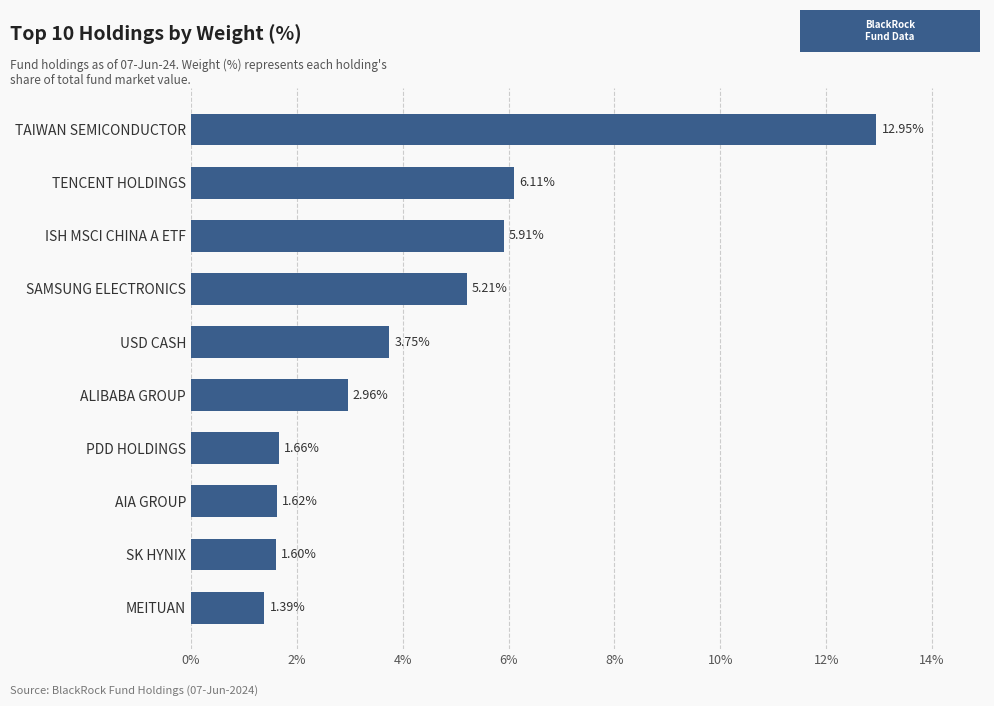

What is the change in value from MEITUAN to AIA GROUP?

+0.2